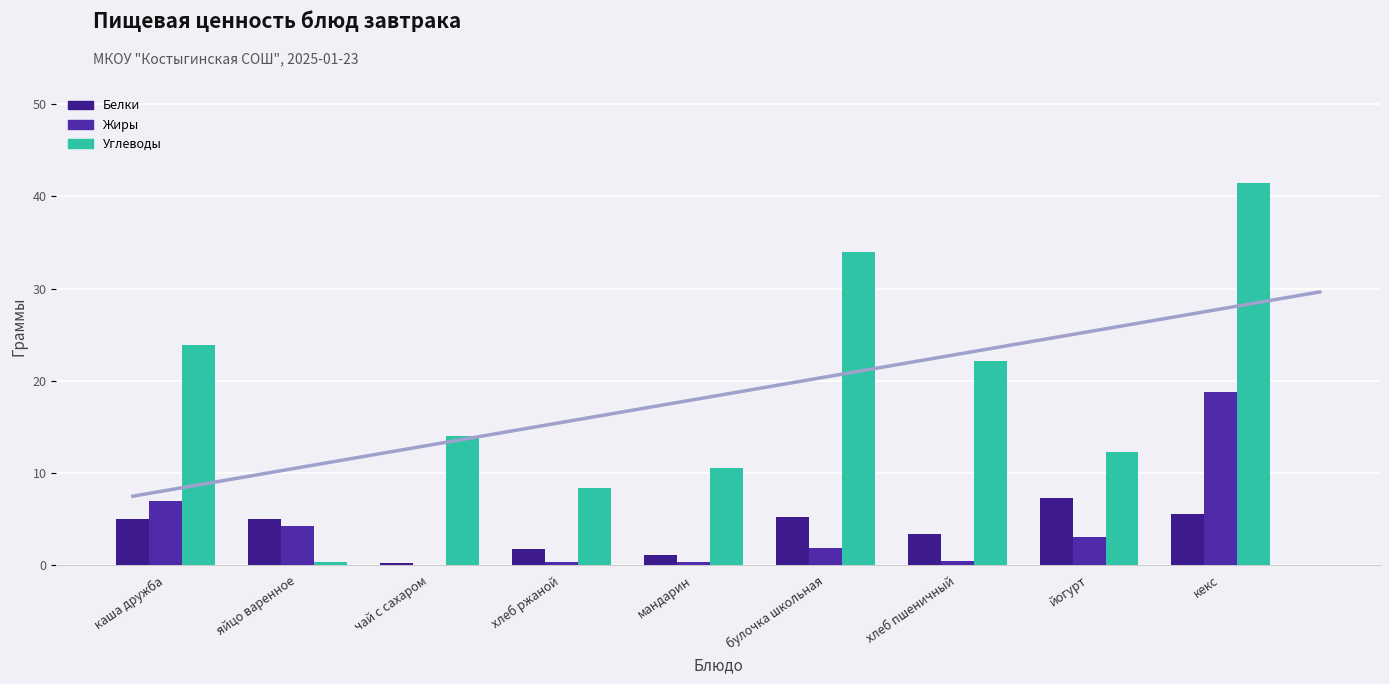

What is the value of the Жиры bar at the 9th from the left?

18.8